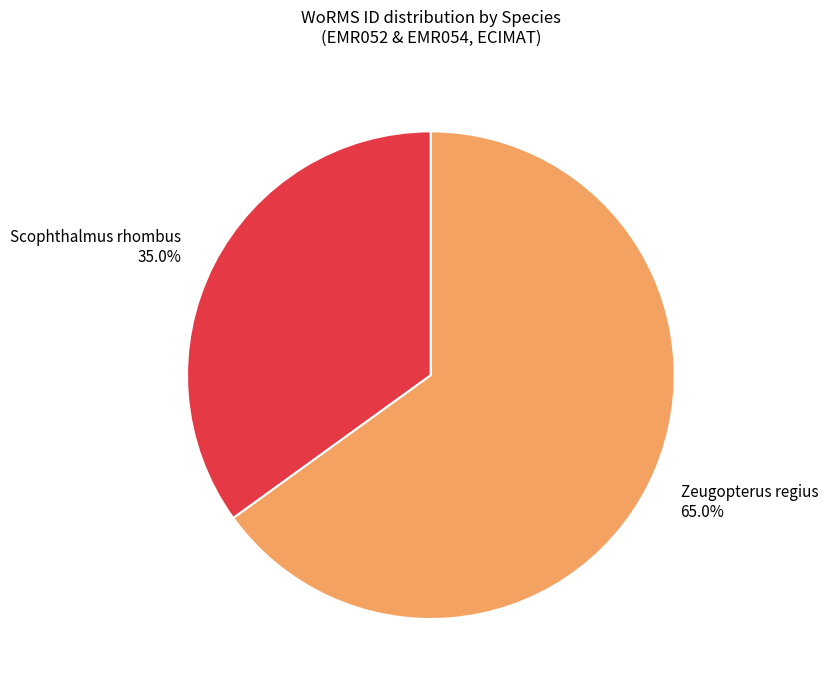

Is it true that Scophthalmus rhombus is 35% of the pie?

True